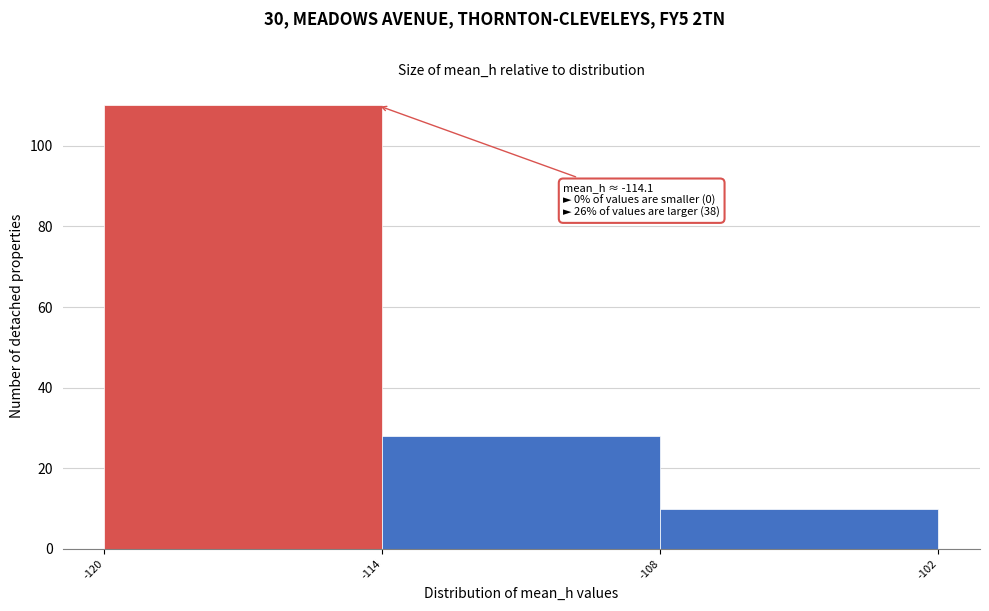

Over which range of the x-axis is the bar tallest?

-120 to -114